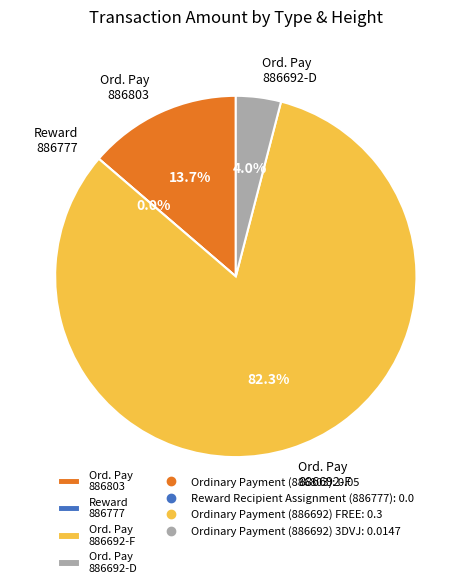

Which slice is the smallest?

Reward Recipient
Assignment (886777)